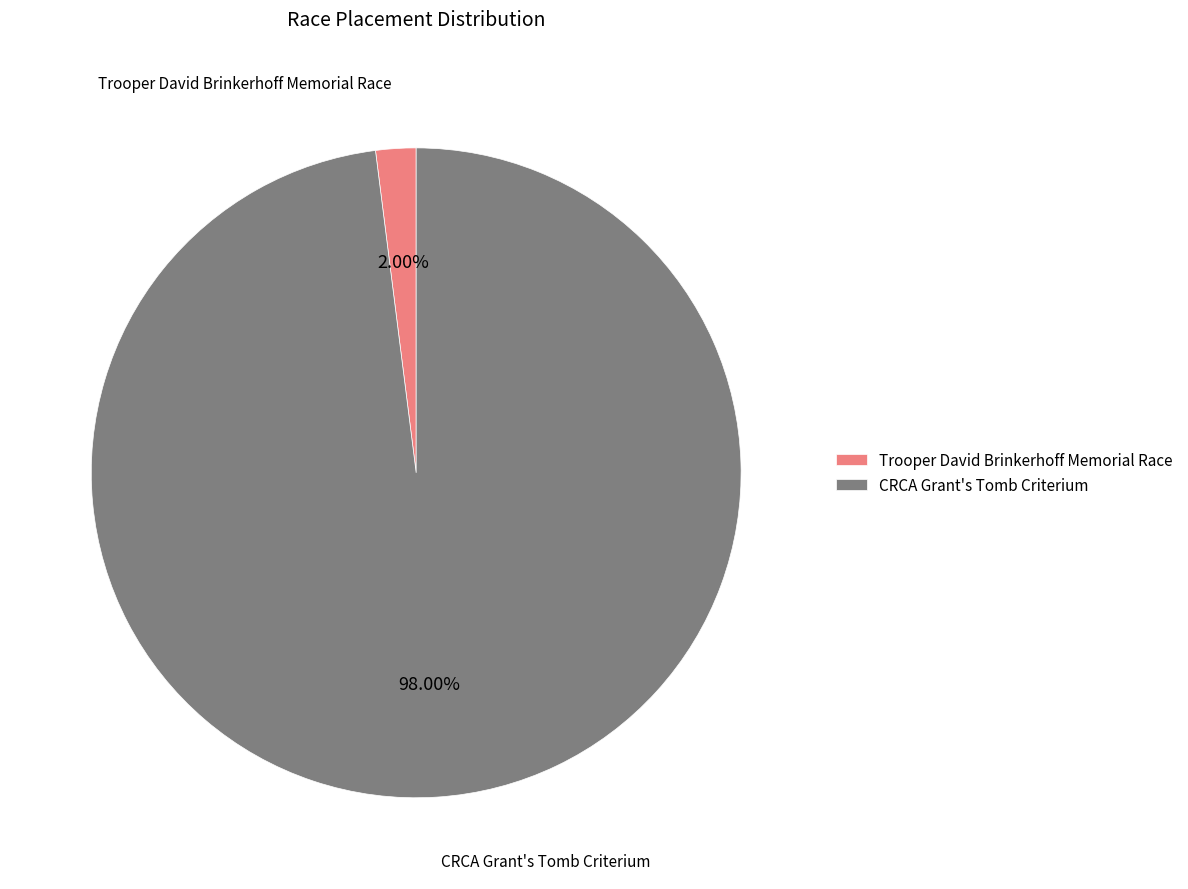

Is the sum of Trooper David Brinkerhoff Memorial Race and CRCA Grant's Tomb Criterium greater than half?

Yes